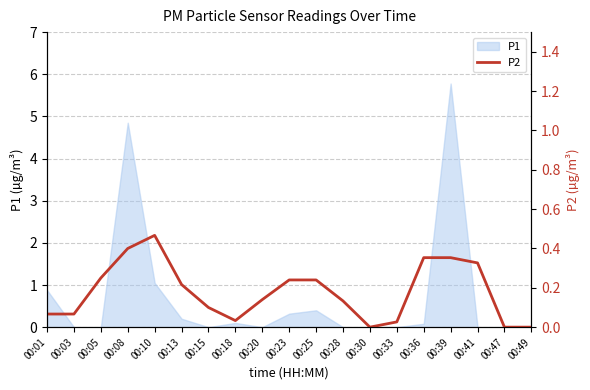

True or false: P1 has a value of 2.7 at 00:05.

False